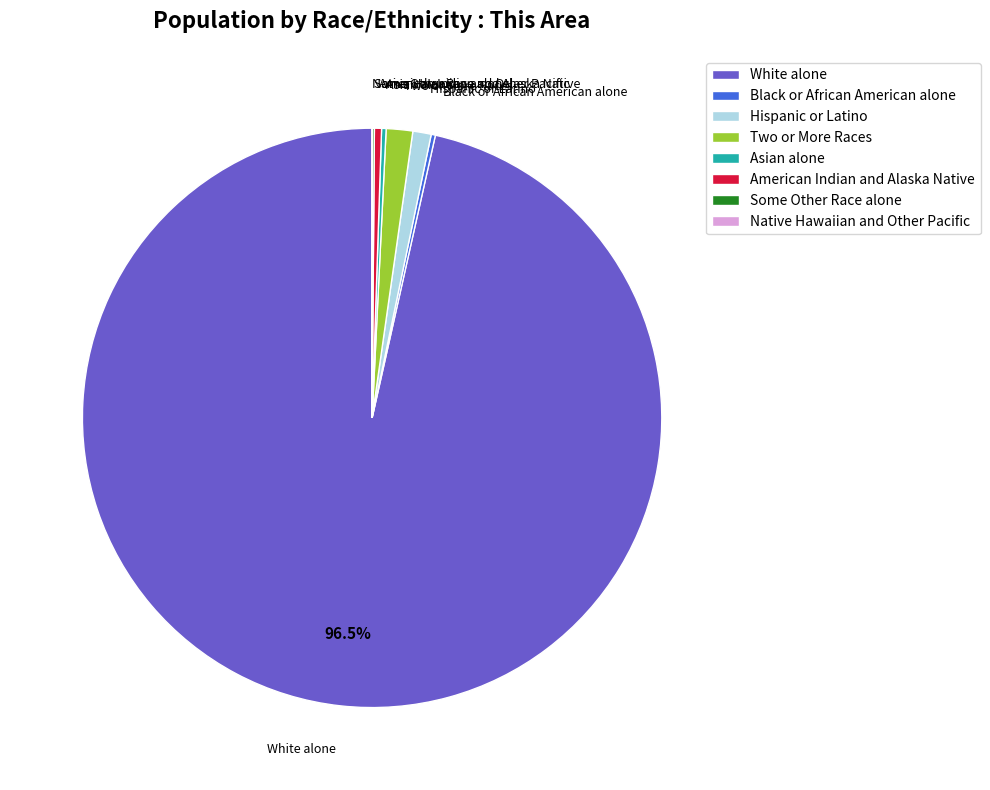

Does American Indian and Alaska Native account for over 50% of the chart?

No